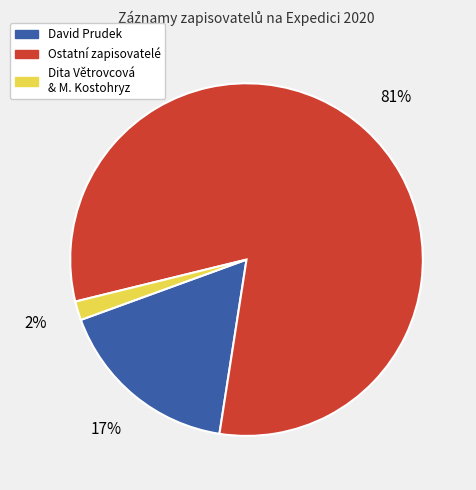

To the nearest percent, what portion does Ostatní zapisovatelé represent?

81%